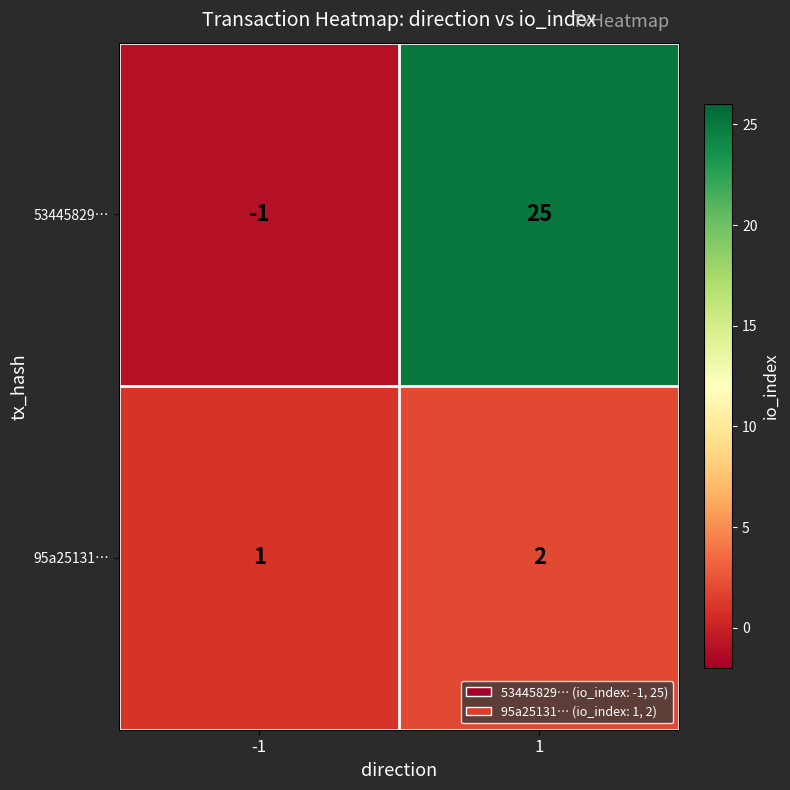

What is the greatest value displayed?

25